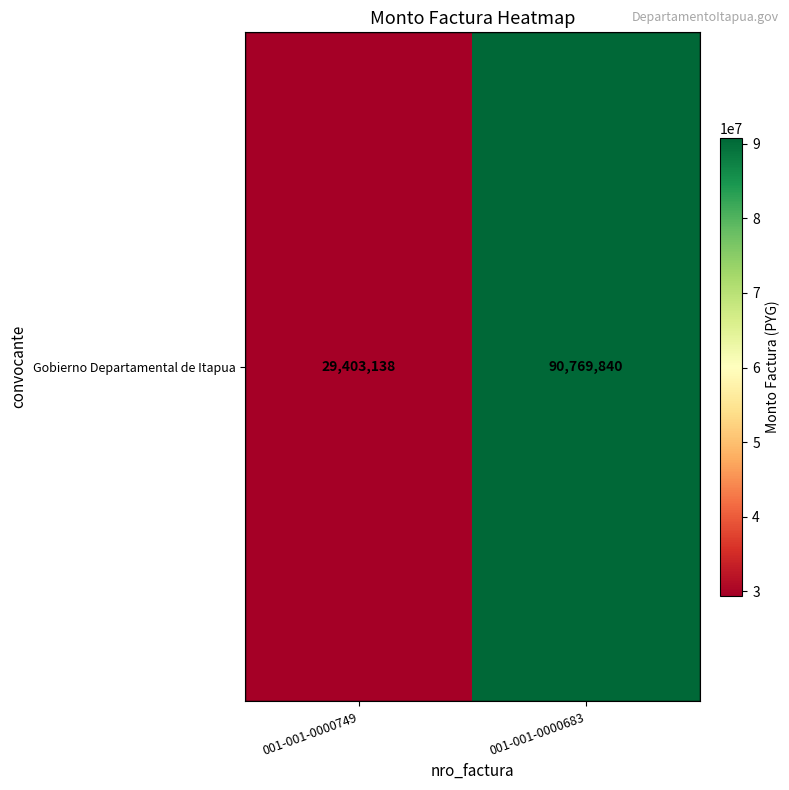

Is it true that the value at 001-001-0000749 is 29403138?

True